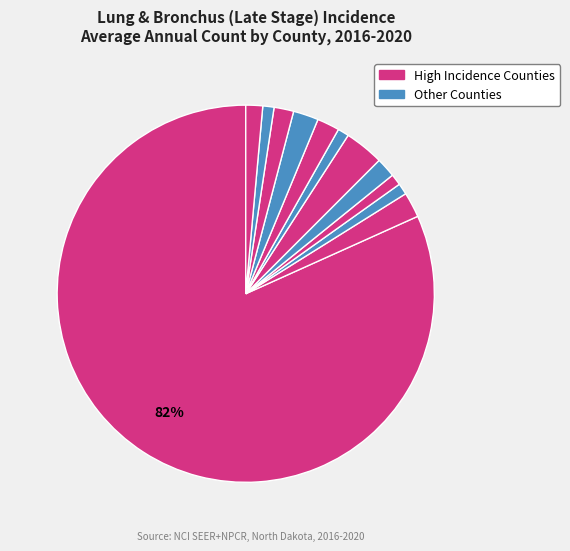

How many slices are in this pie chart?

12